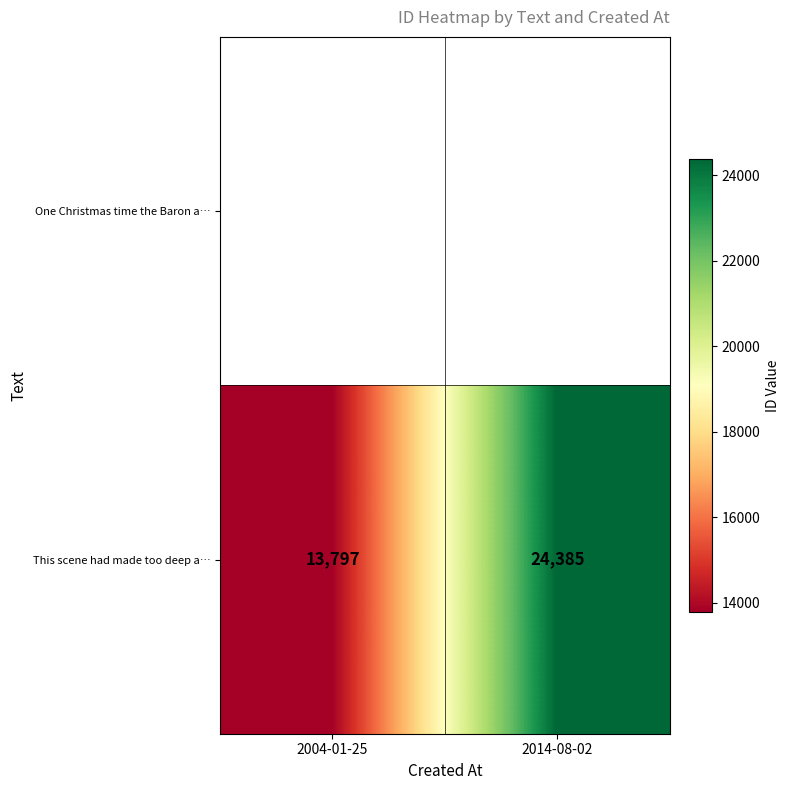

Reading left to right, list all the values displayed in this chart.

2004-01-25=13797	2014-08-02=24385